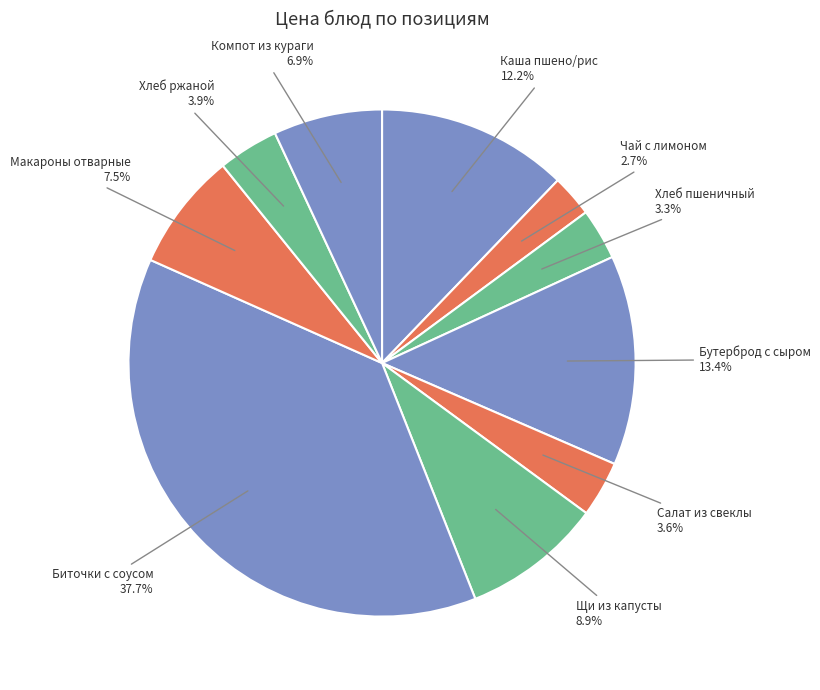

To the nearest percent, what is the difference between the largest and smallest slice percentages?

35%